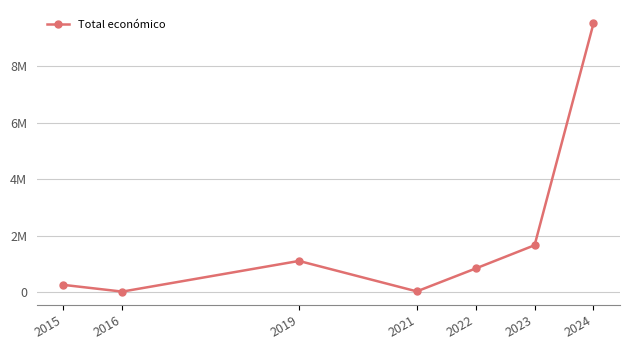

Is this an area chart (filled region under the line)?

No